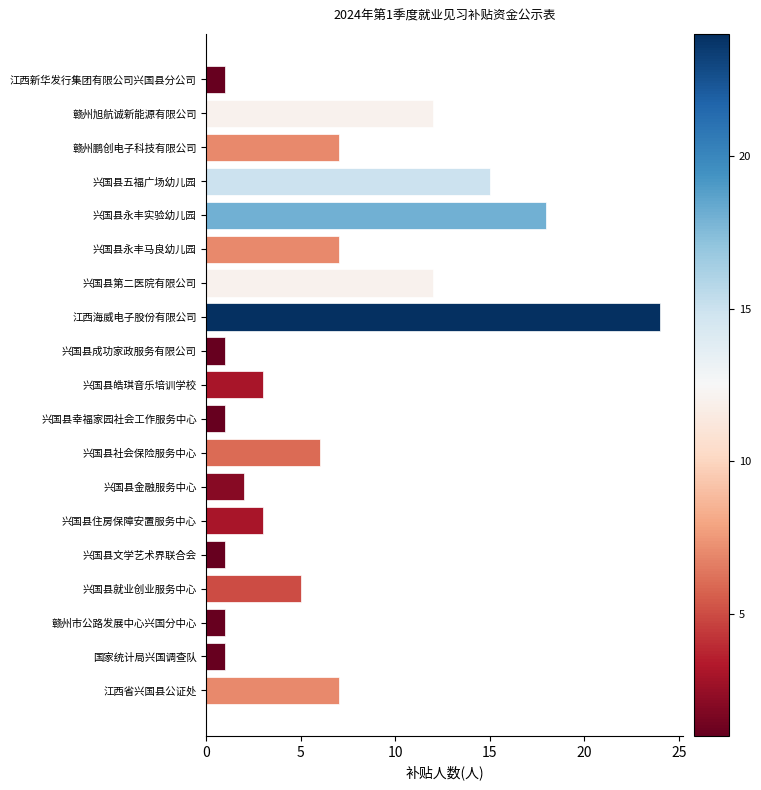

What is the approximate value at 兴国县社会保险服务中心?

6